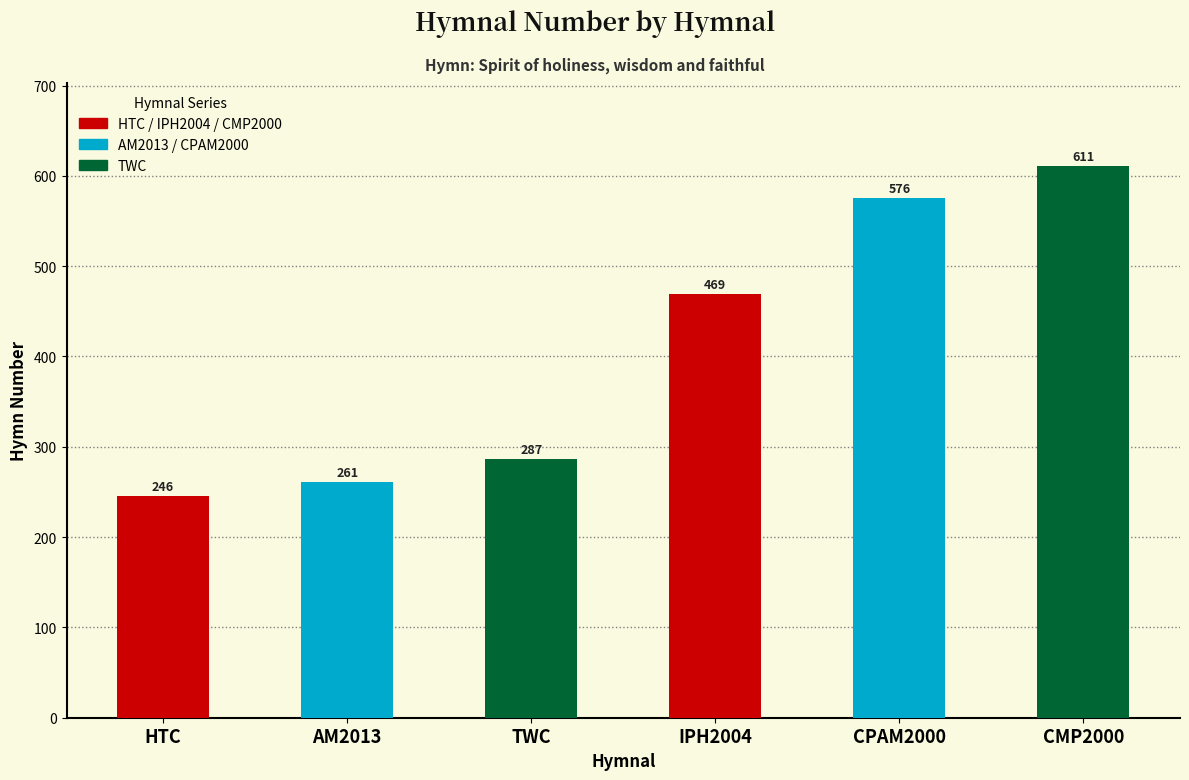

What is the minimum value shown in the chart?

246